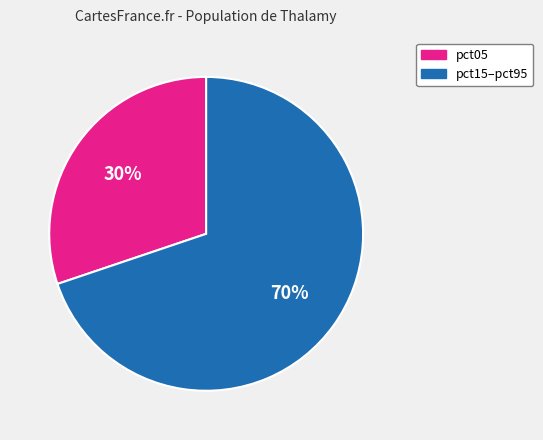

Is there a majority slice in this chart?

Yes